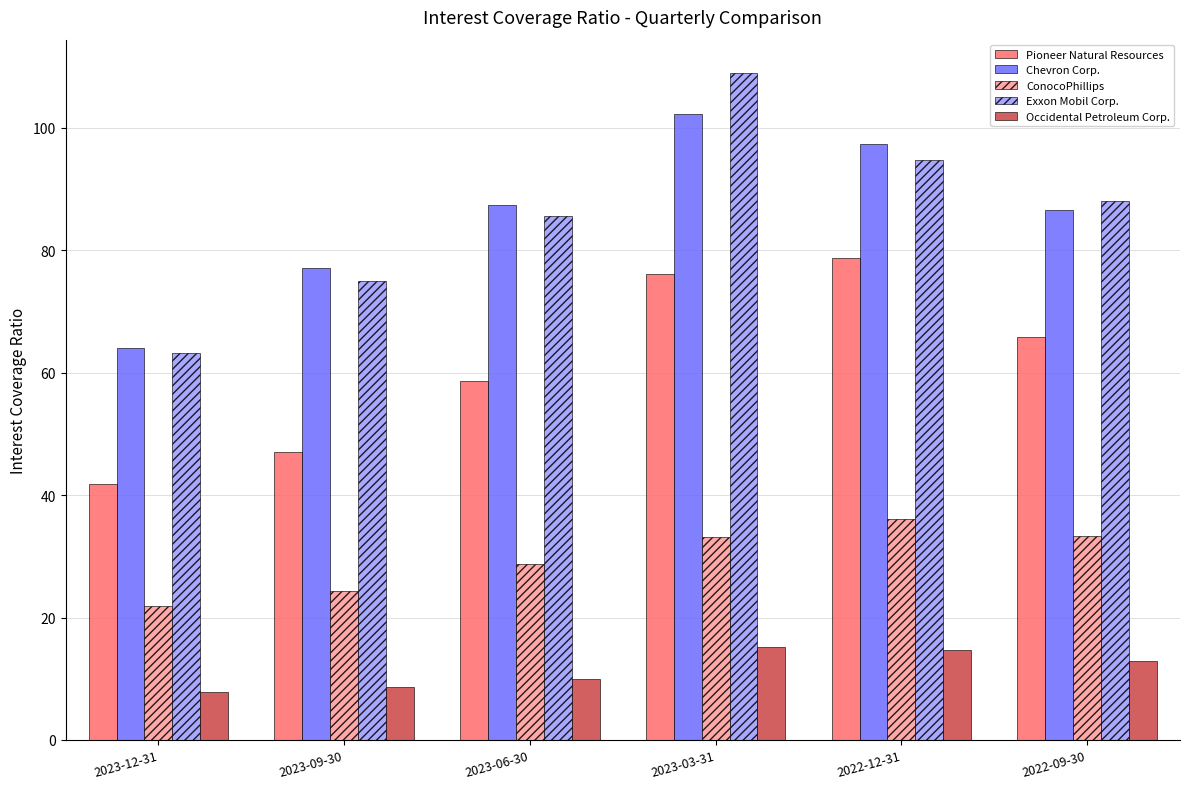

What is the total value across all series at 2022-09-30?

286.5